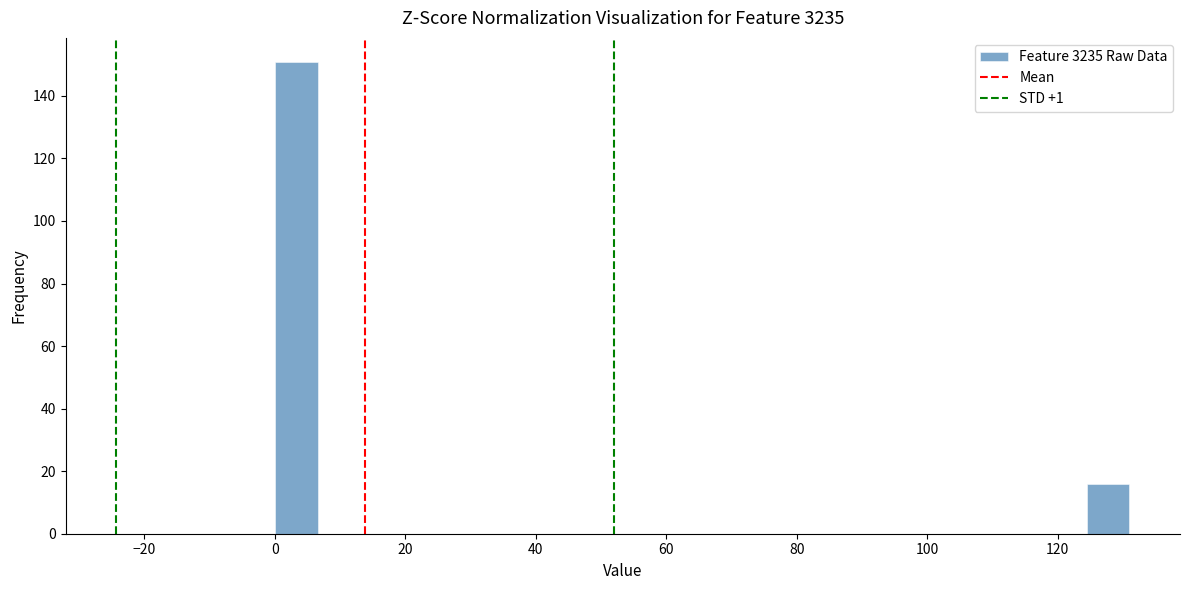

Around what value on the x-axis is the tallest bar? Give the approximate position of its centre, as read against the axis.

4